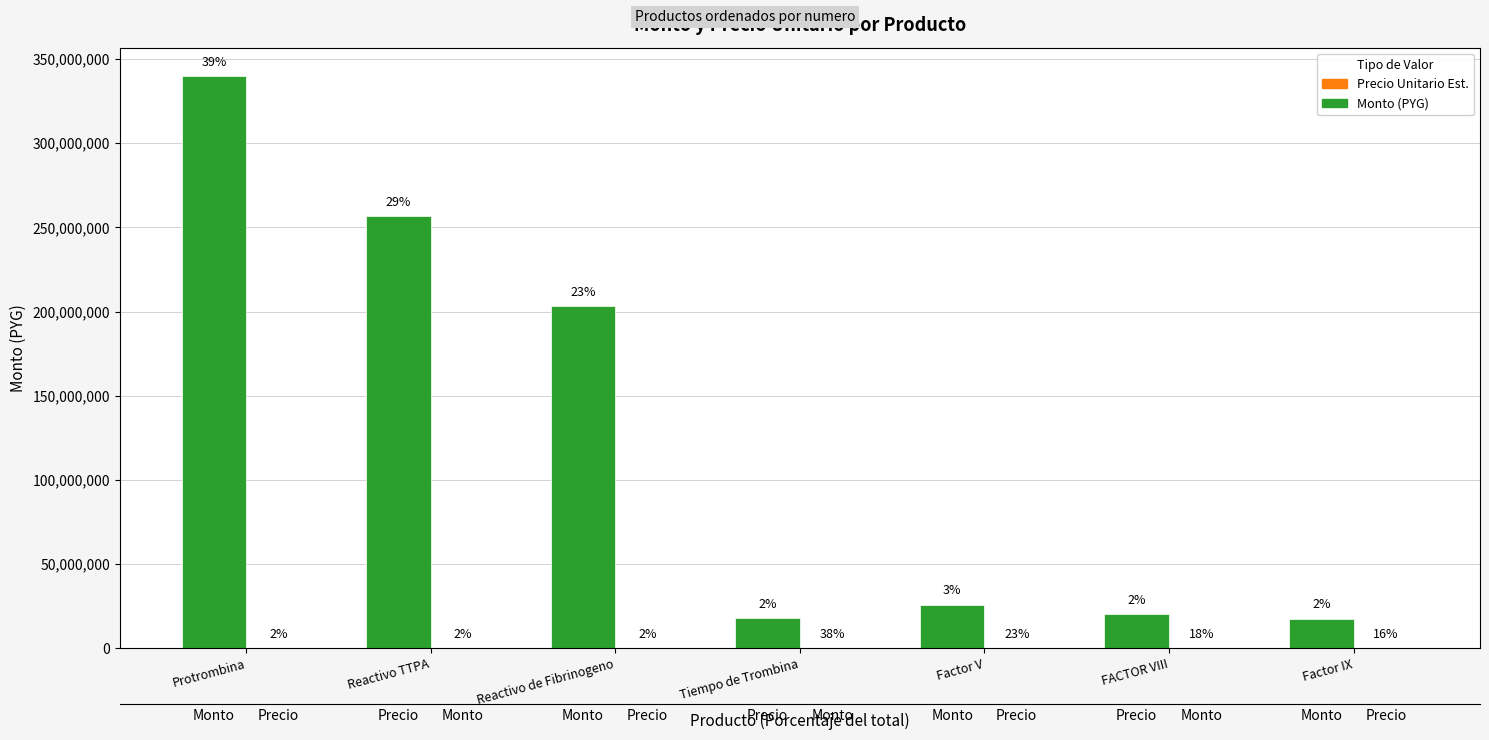

Read the Monto (PYG) value at Factor V.

26040000